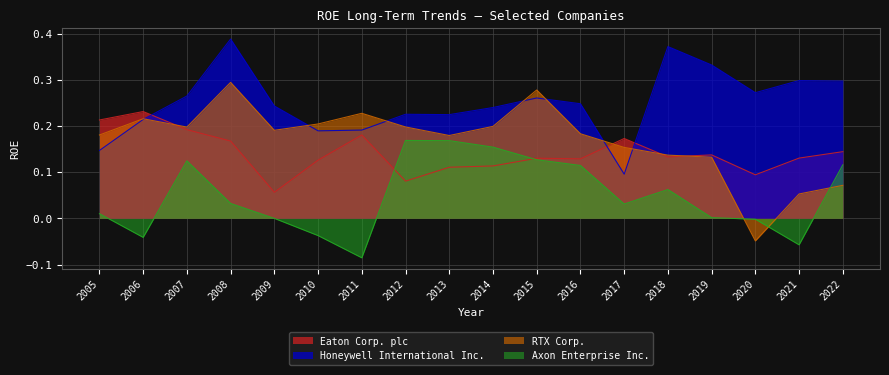

How many times do Eaton Corp. plc and Honeywell International Inc. cross each other?

3